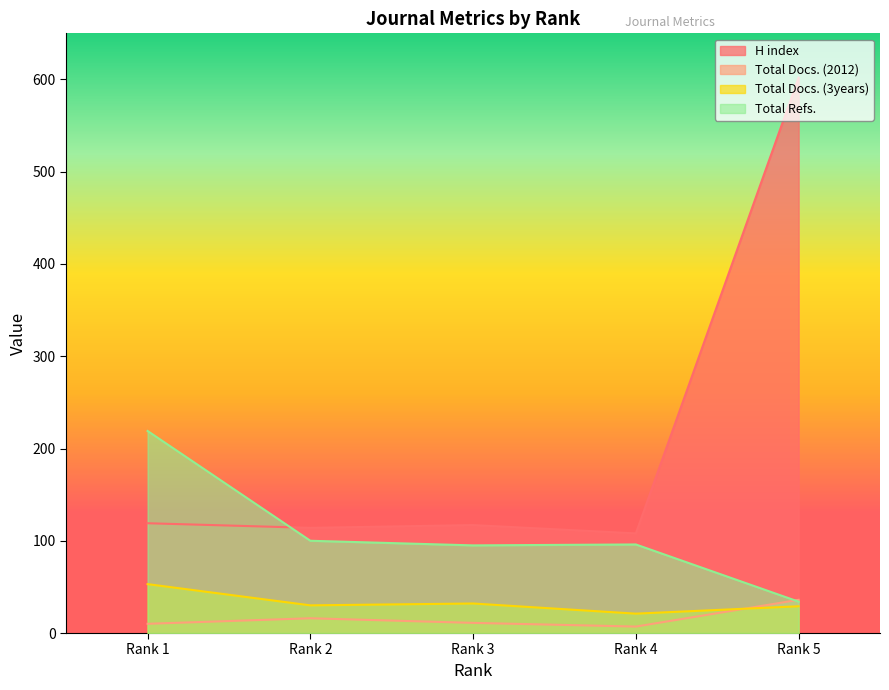

The Total Docs. (2012) series shows 20 at Rank 5. True or false?

False